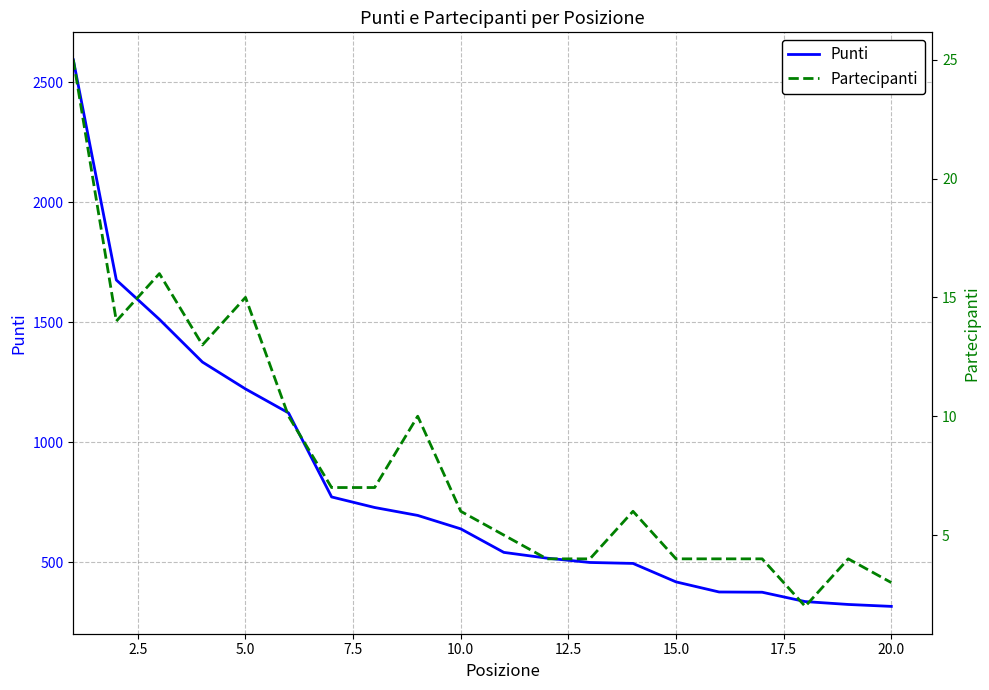

Which series has the largest range (max minus min)?

Punti